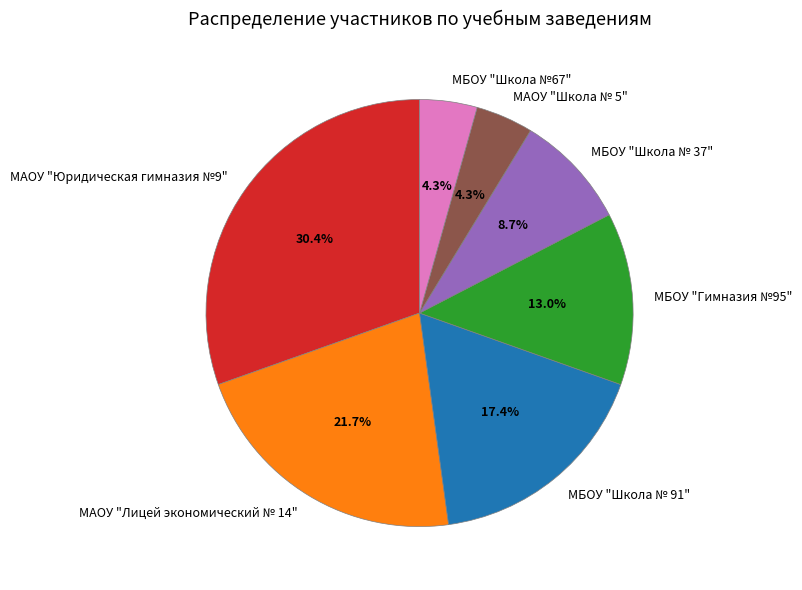

The МАОУ "Школа № 5" slice represents 4% of the pie. True or false?

True